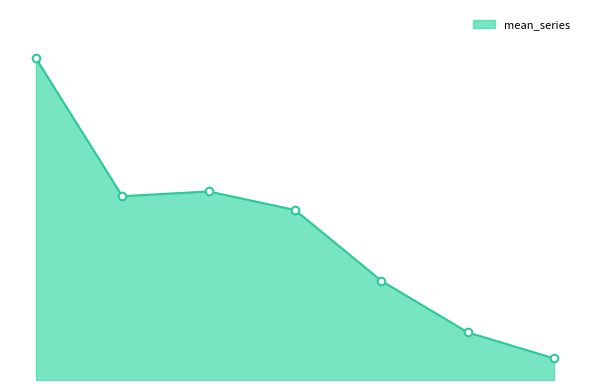

Is this an area chart (filled region under the line)?

Yes